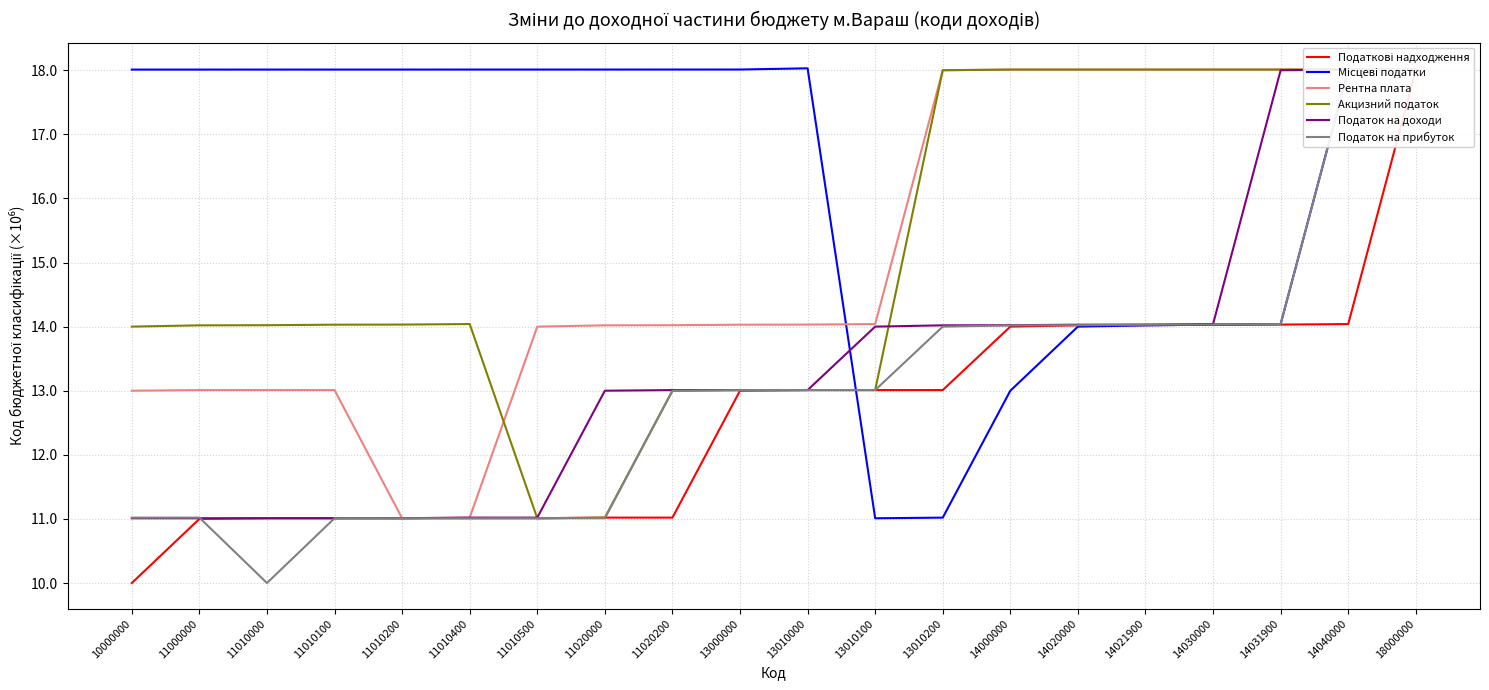

What is the value of the Акцизний податок point at the 1st from the left?

14.0